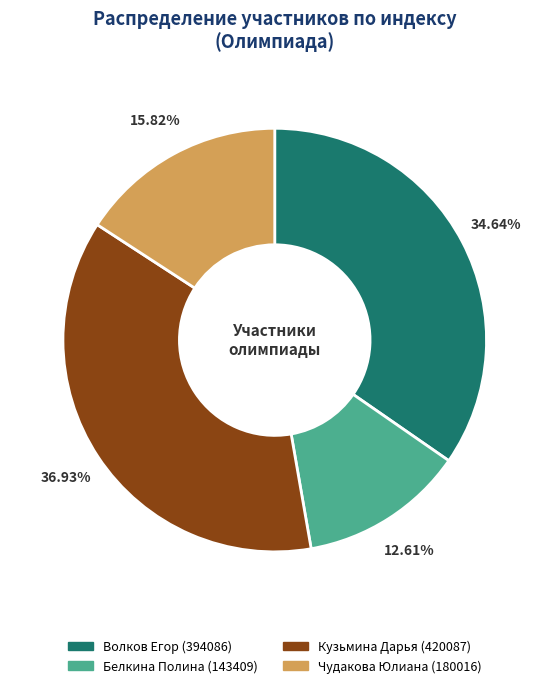

Which has a higher value, Белкина Полина or Чудакова Юлиана?

Чудакова Юлиана